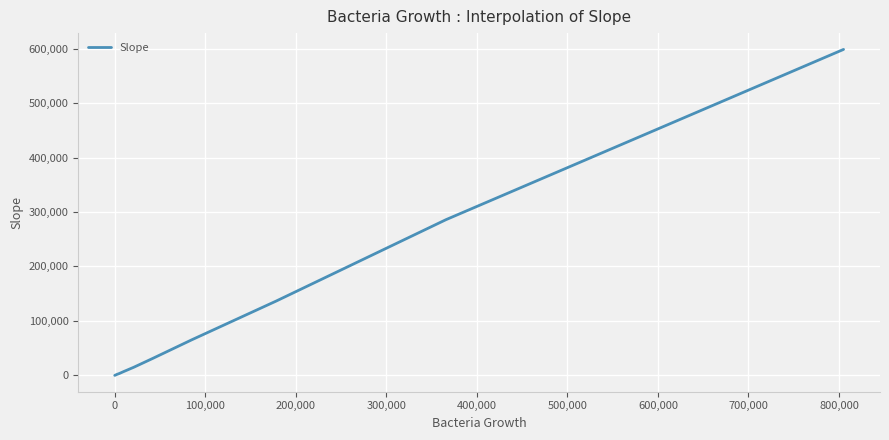

What is the maximum value shown in the chart?

598441.7